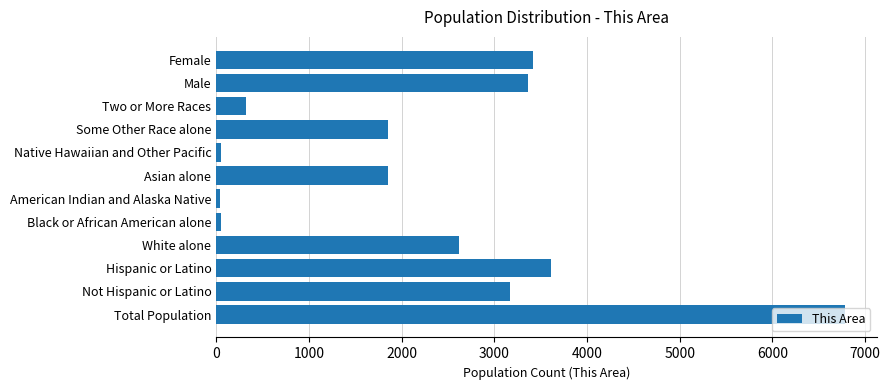

What is the difference between the maximum and minimum values?

6742